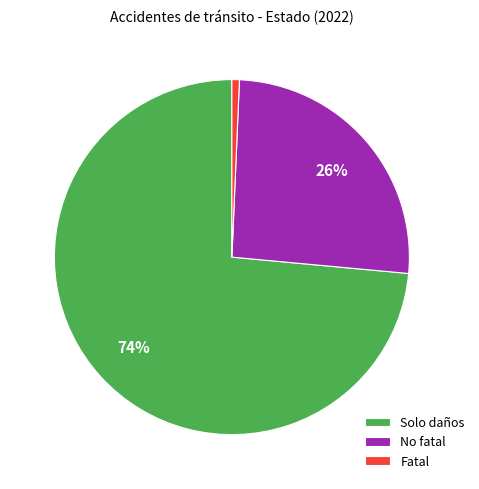

What percentage is the No fatal slice, to the nearest percent?

26%